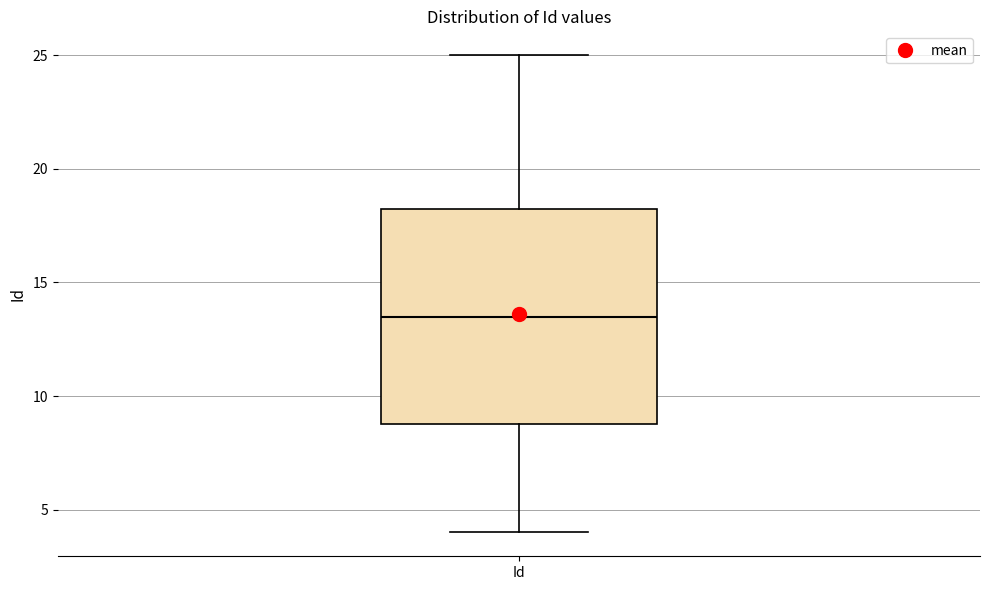

Where does the lower whisker of the box for Id end on the y-axis? The values are not printed on the chart, so give them approximately, as read against the axis.

4.0